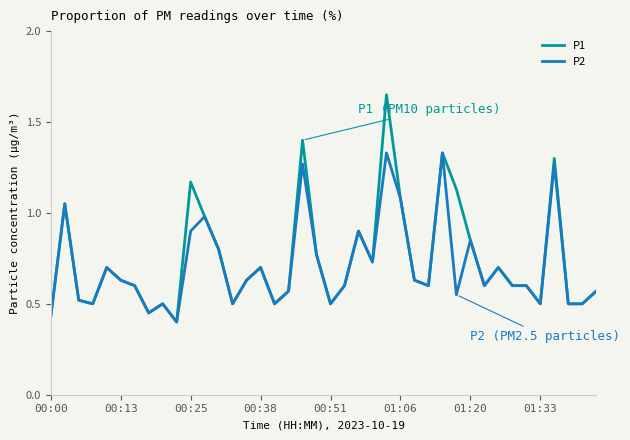

Does the chart have visible grid lines?

No